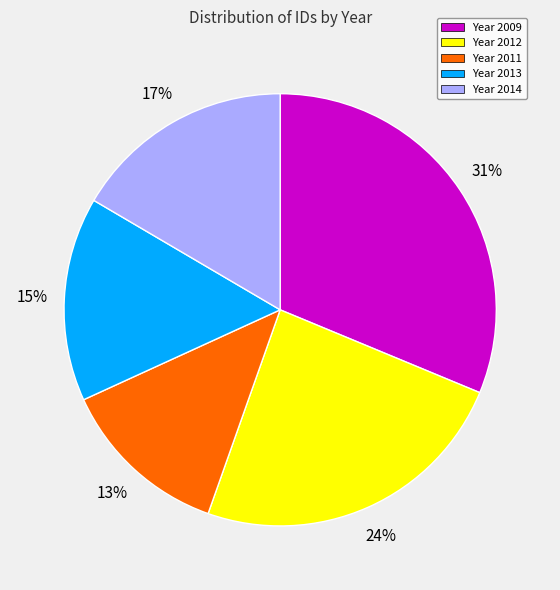

Approximately how many times larger is the value at Year 2011 compared to Year 2012?

0.5